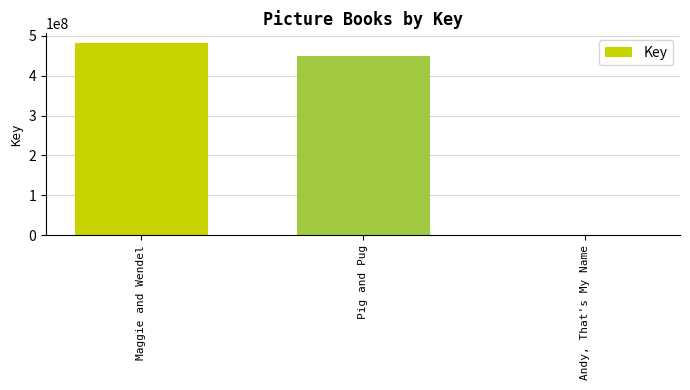

How many data points does each series have?

3